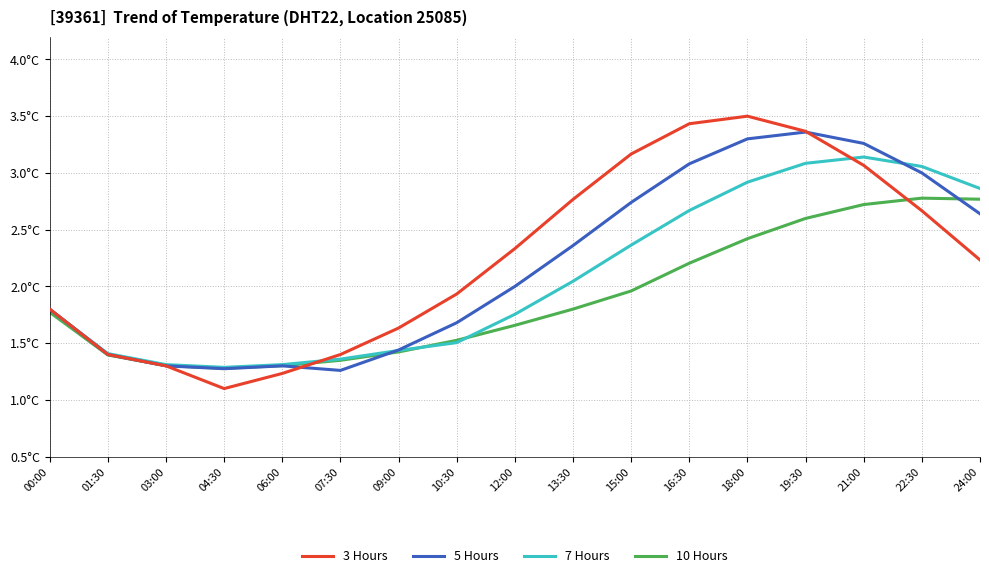

Rank the series by their average value, from highest to lowest.

3 Hours, 5 Hours, 7 Hours, 10 Hours